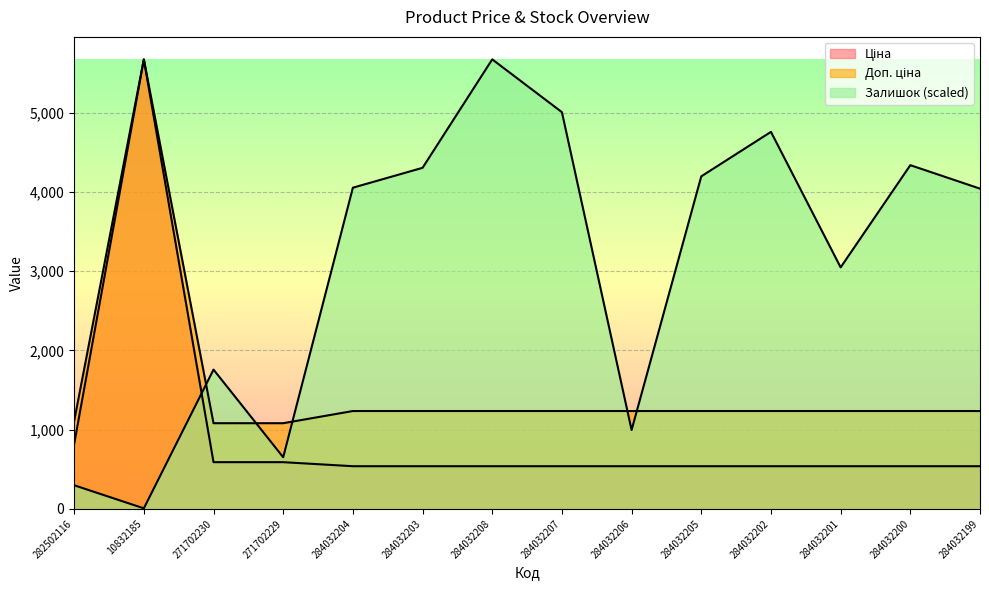

What is the total value across all series at 284032202?

6533.2